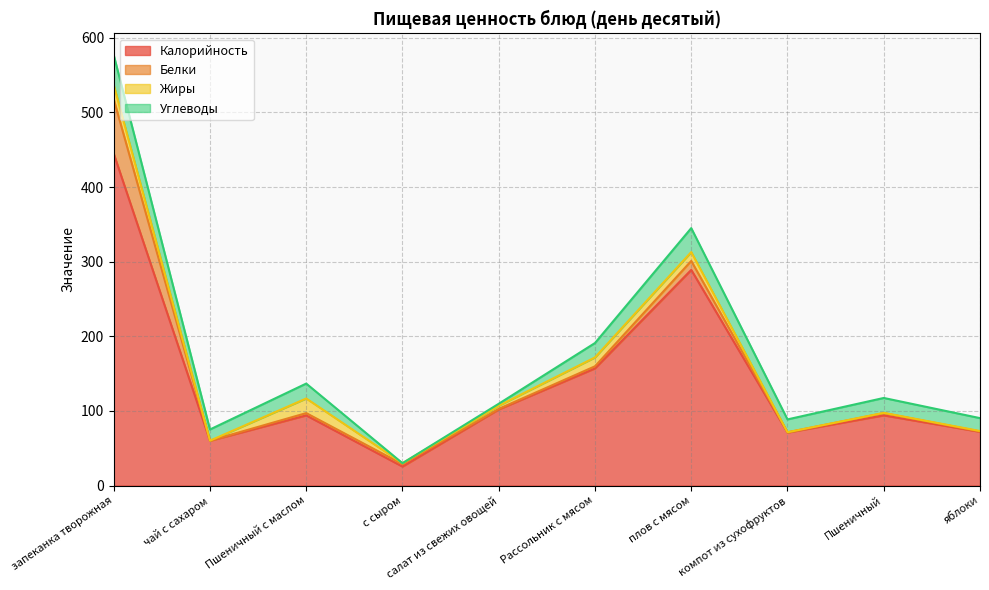

Which series has the widest spread of values?

Калорийность